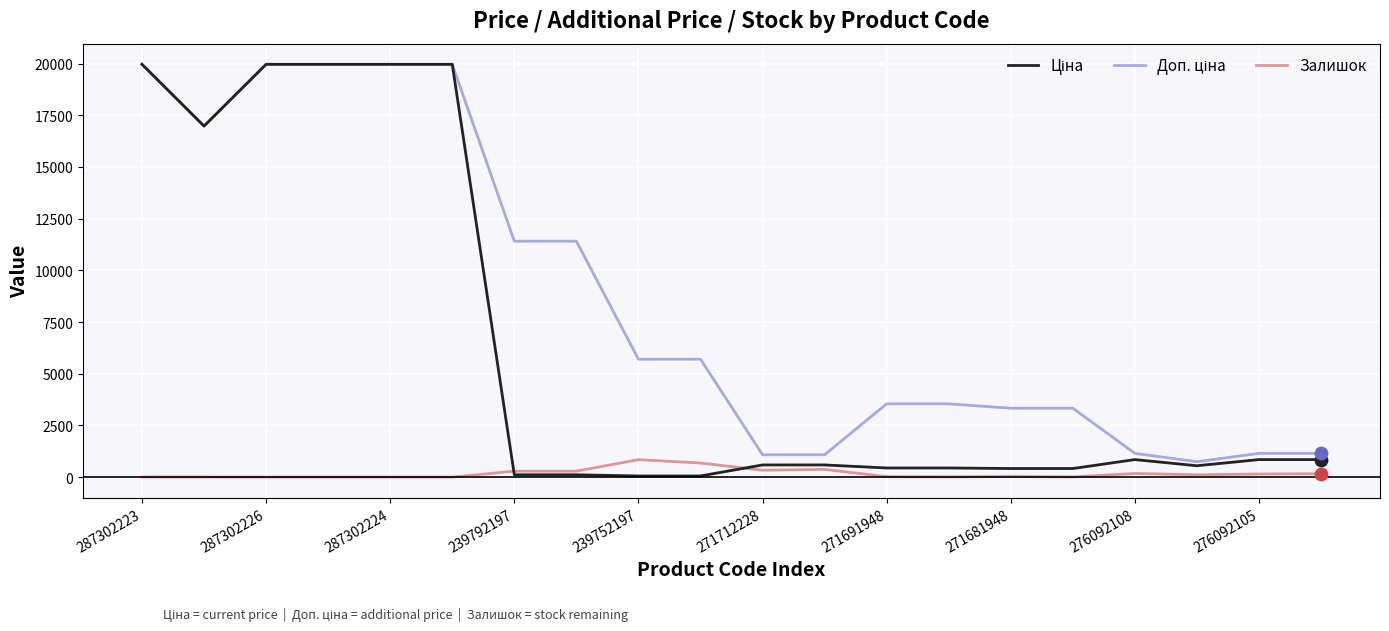

At how many categories does at least one series exceed 4132?

10